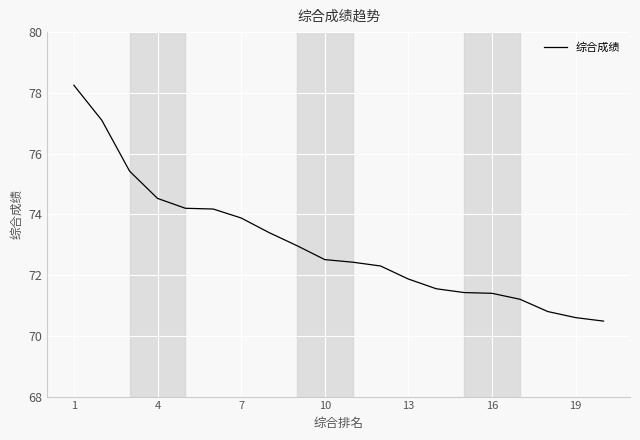

What is the difference between the maximum and minimum values?

7.8